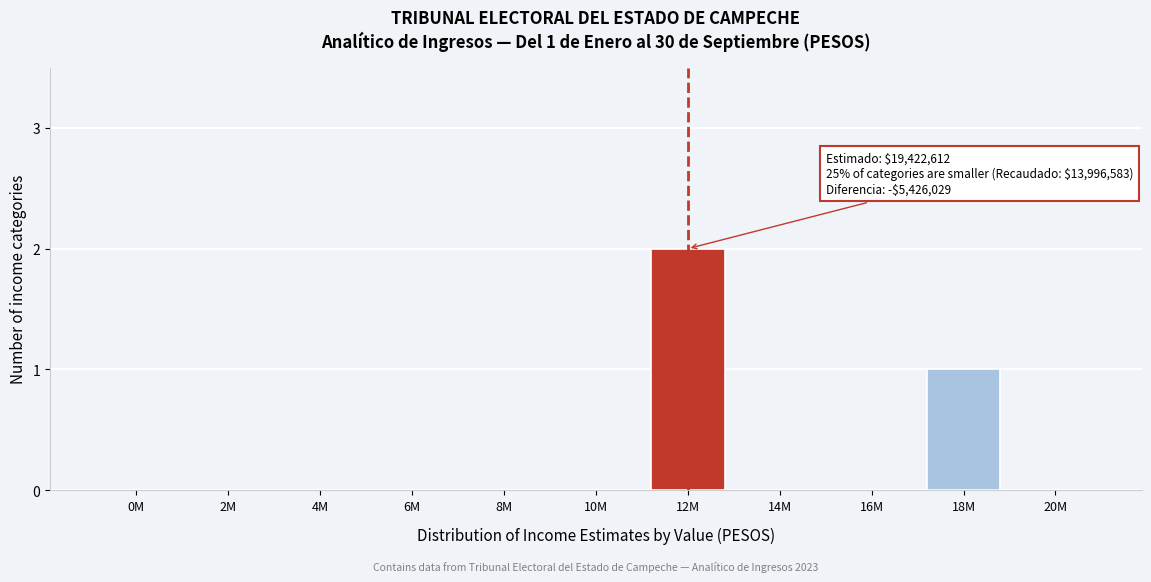

Reading right to left, list all the values displayed in this chart.

20M=0	18M=1	16M=0	14M=0	12M=2	10M=0	8M=0	6M=0	4M=0	2M=0	0M=0